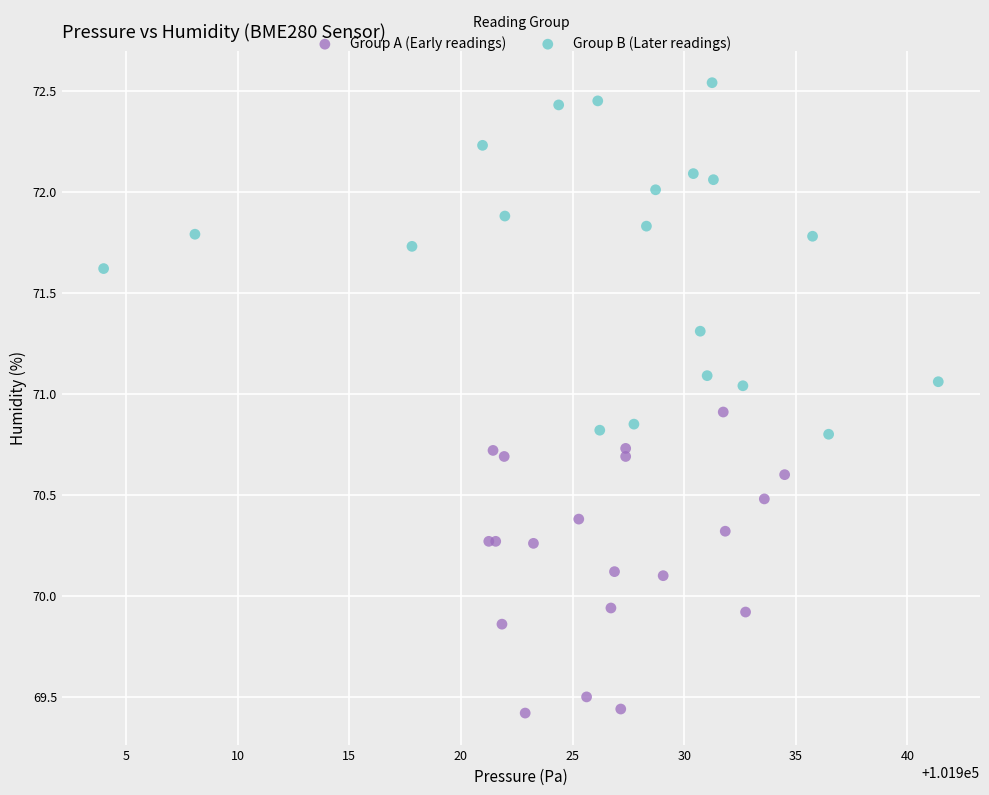

Which series has the widest spread of Y values?

Group B (Later readings)